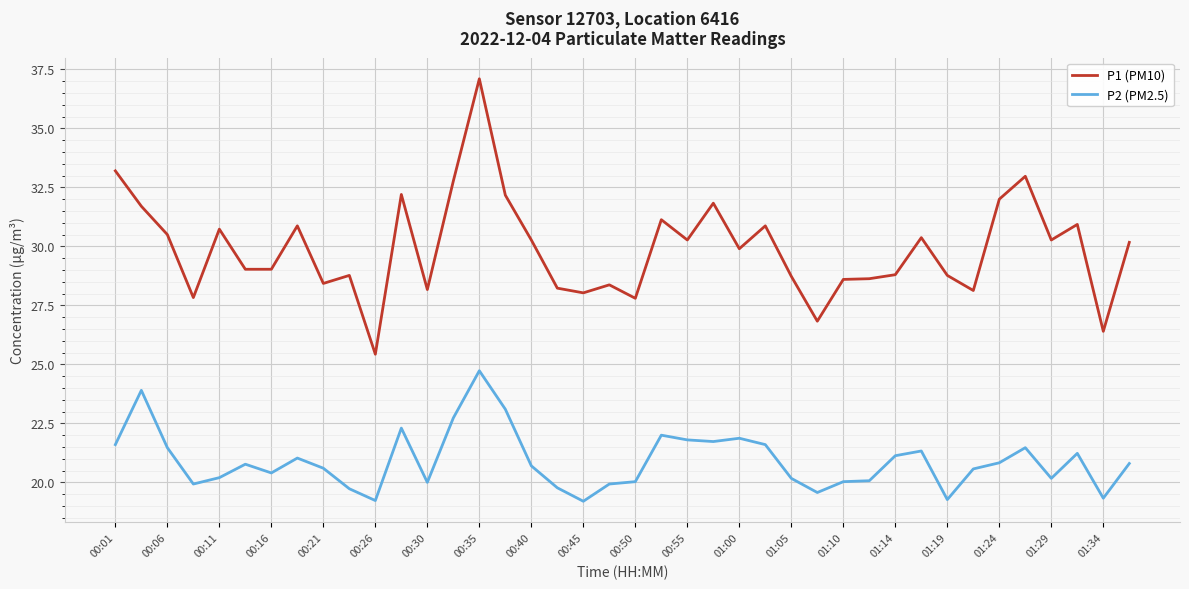

What is the highest value of the P2 (PM2.5) series?

24.7